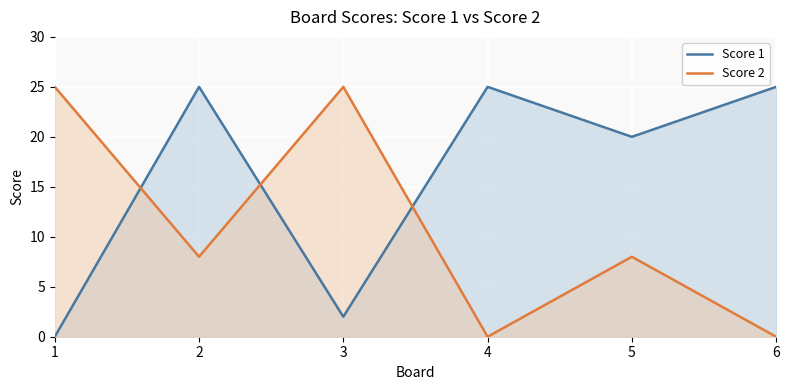

What is the value of the Score 1 point at the 3rd from the left?

2